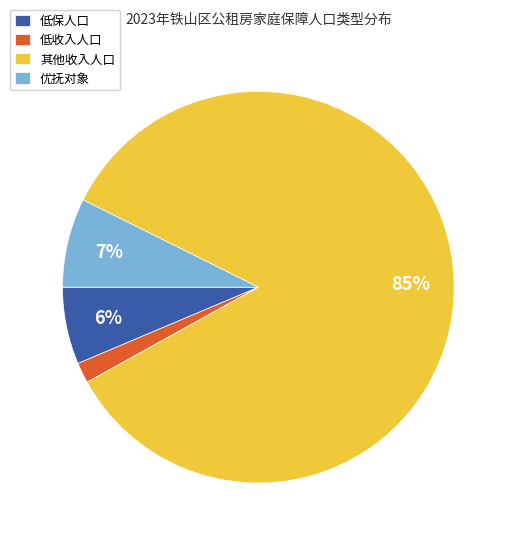

Which slice is the largest?

其他收入人口